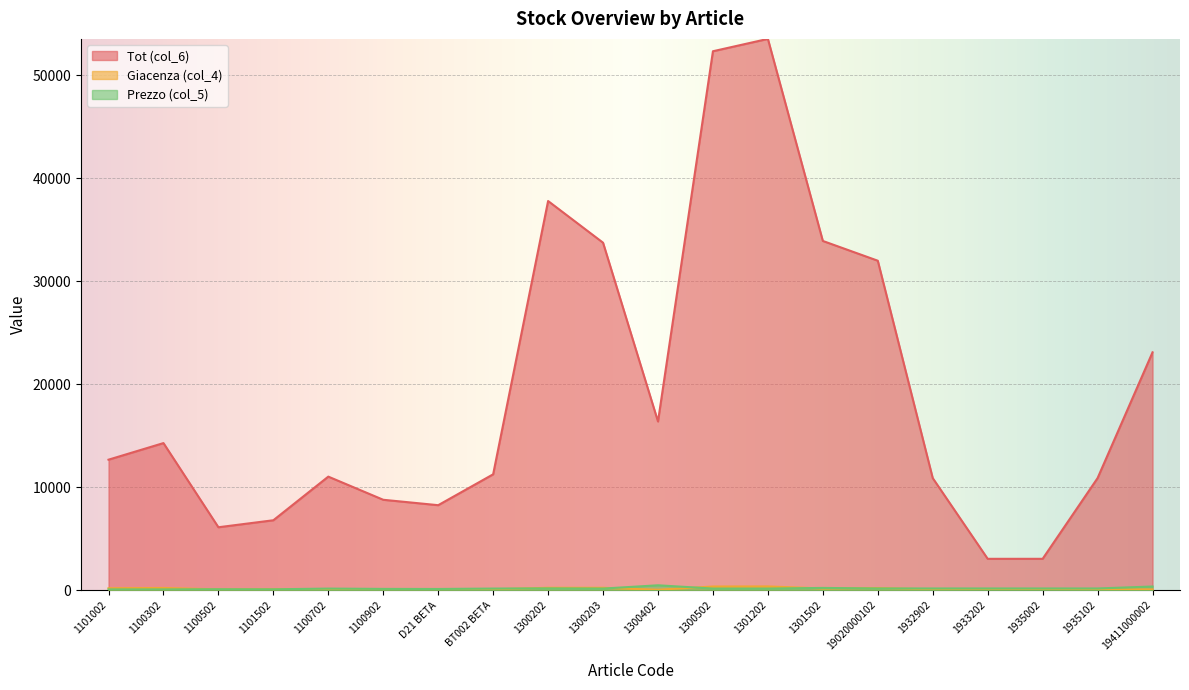

What is the difference between the maximum and minimum values in the Giacenza (col_4) series?

338